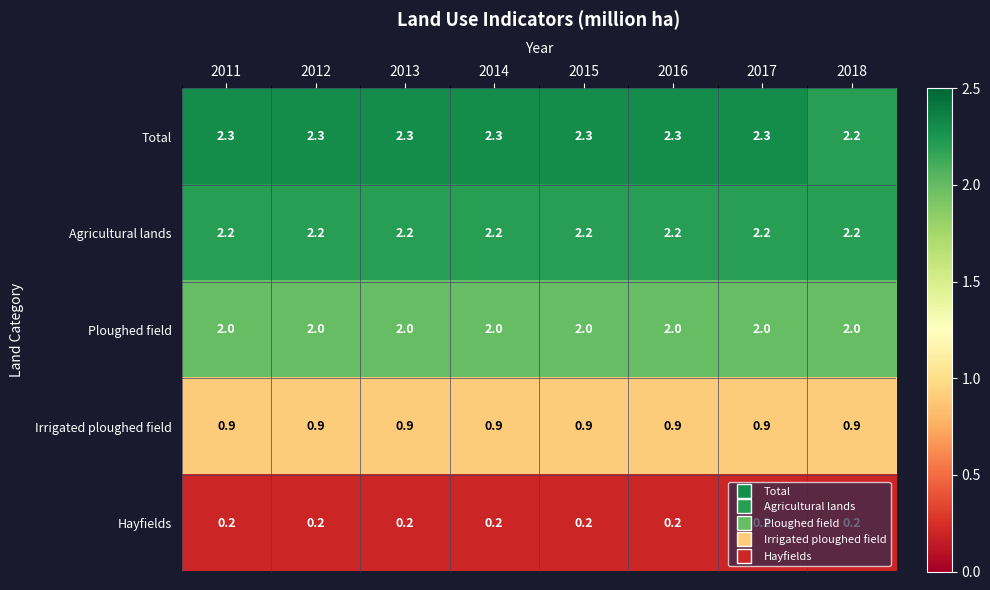

How many distinct data groups are displayed?

5